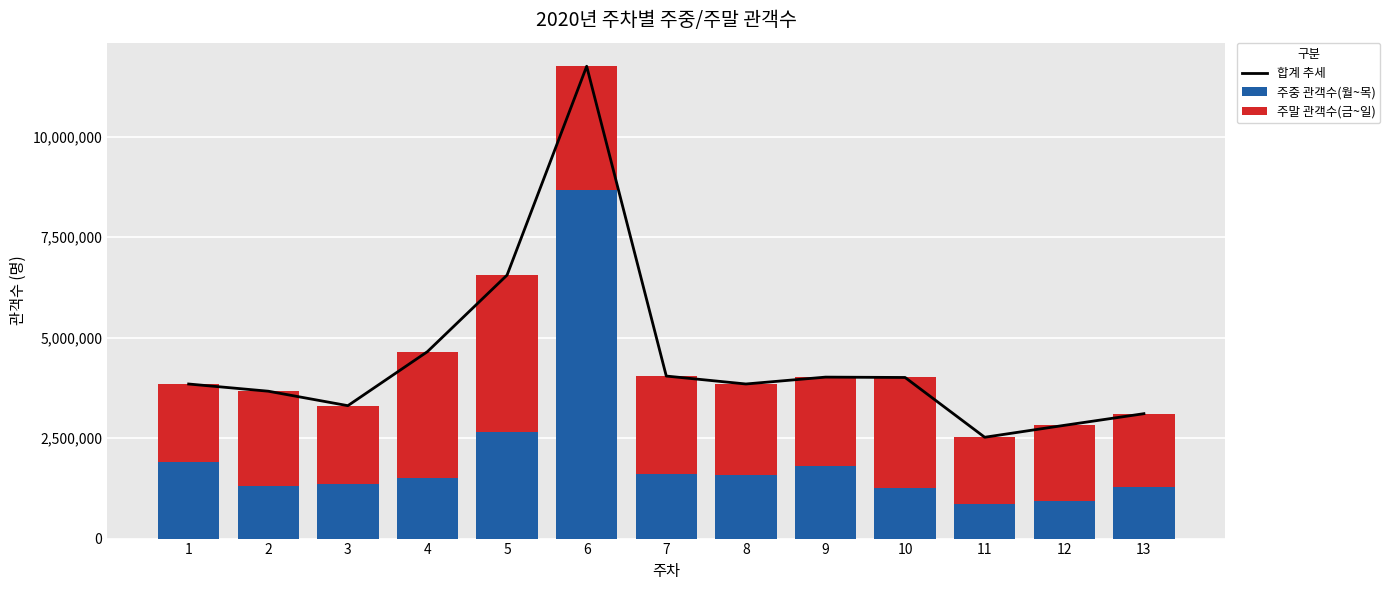

Rank the series by their maximum value, from highest to lowest.

합계 추세, 주중 관객수(월~목), 주말 관객수(금~일)